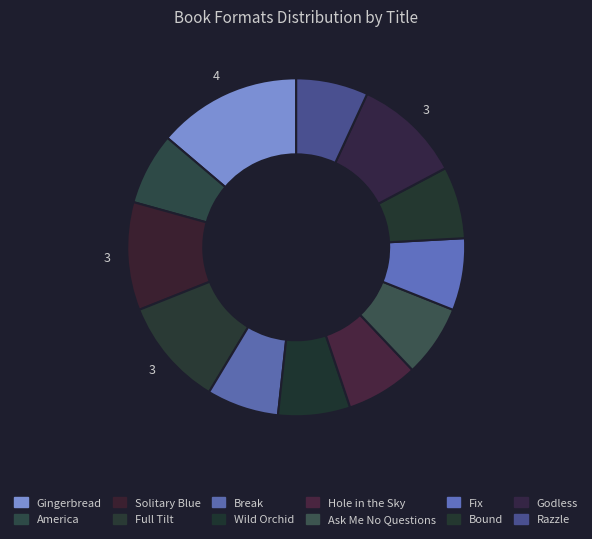

How many slices are in this pie chart?

12